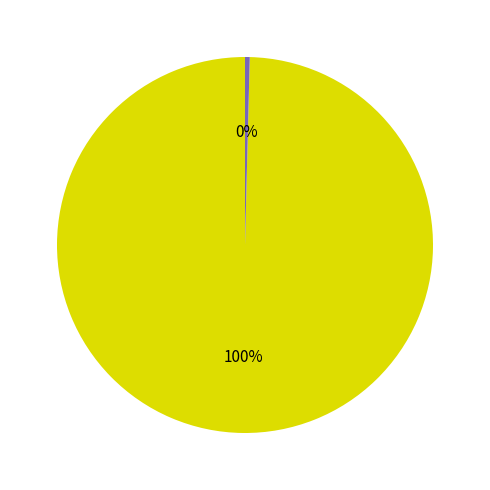

How many slices are in this pie chart?

2